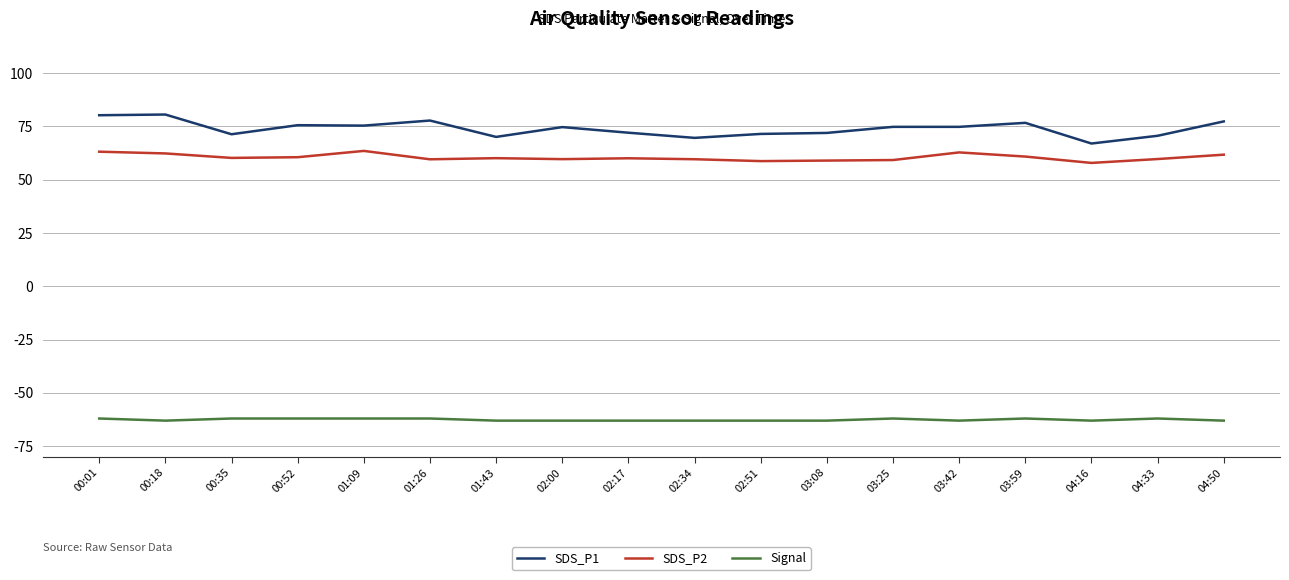

Is it true that Signal equals -62.0 at 03:25?

True